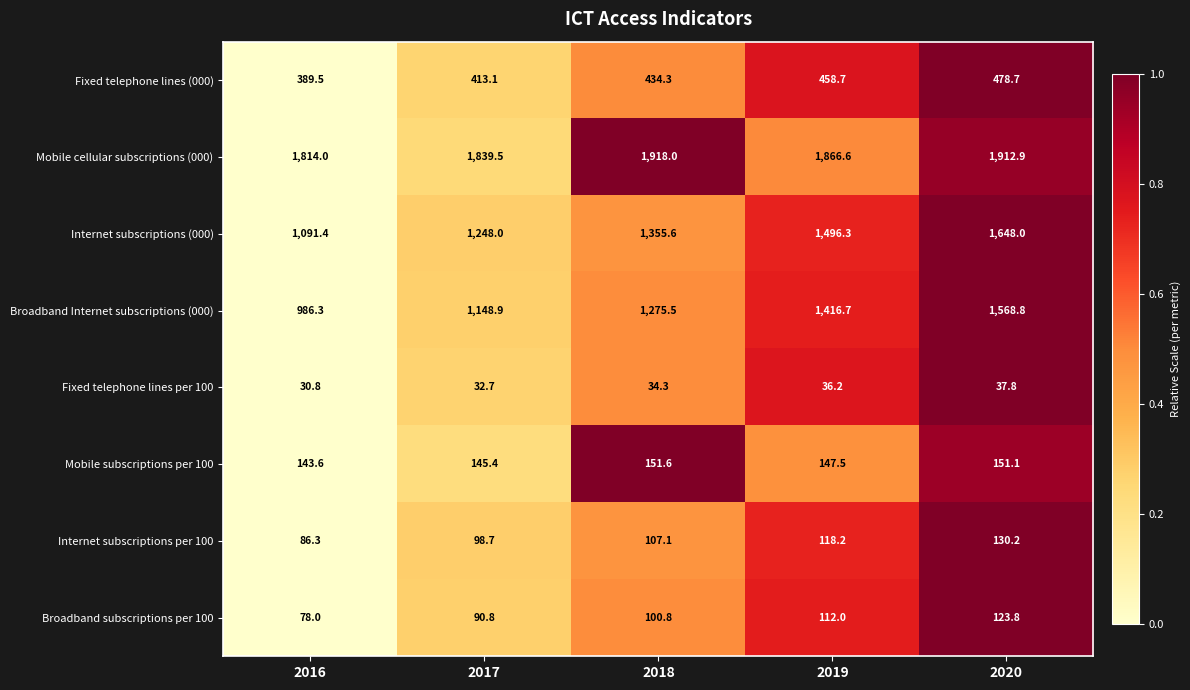

Which series changed the most between 2018 and 2019?

Broadband Internet subscriptions (000)